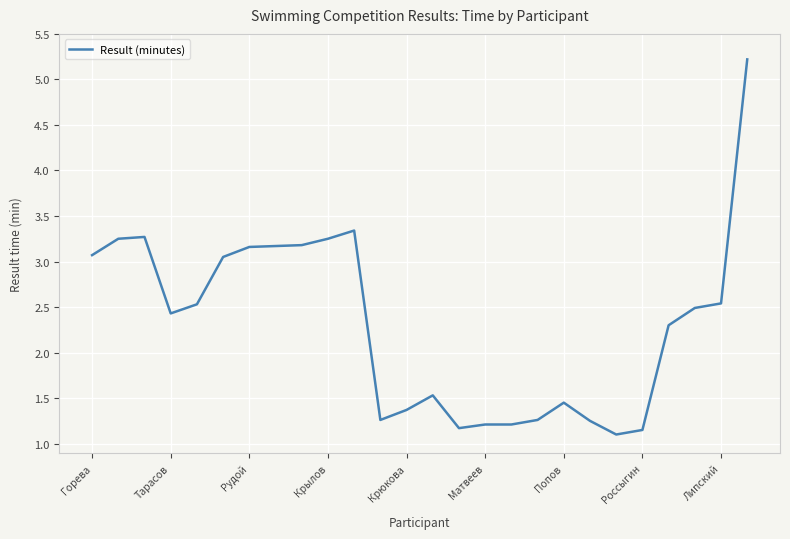

What is the difference between the maximum and minimum values?

4.1